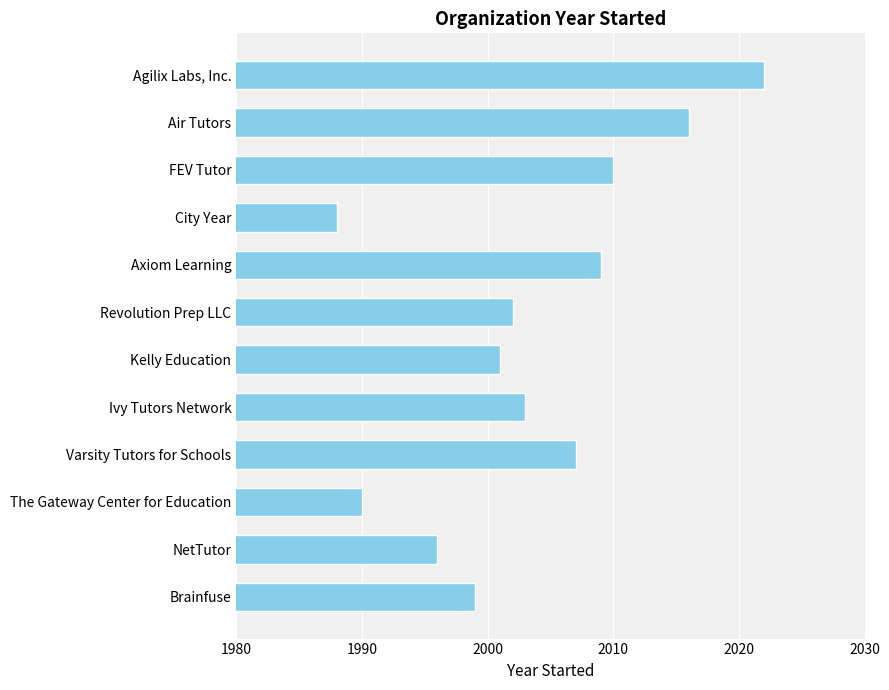

Which has a higher value, City Year or Kelly Education?

Kelly Education